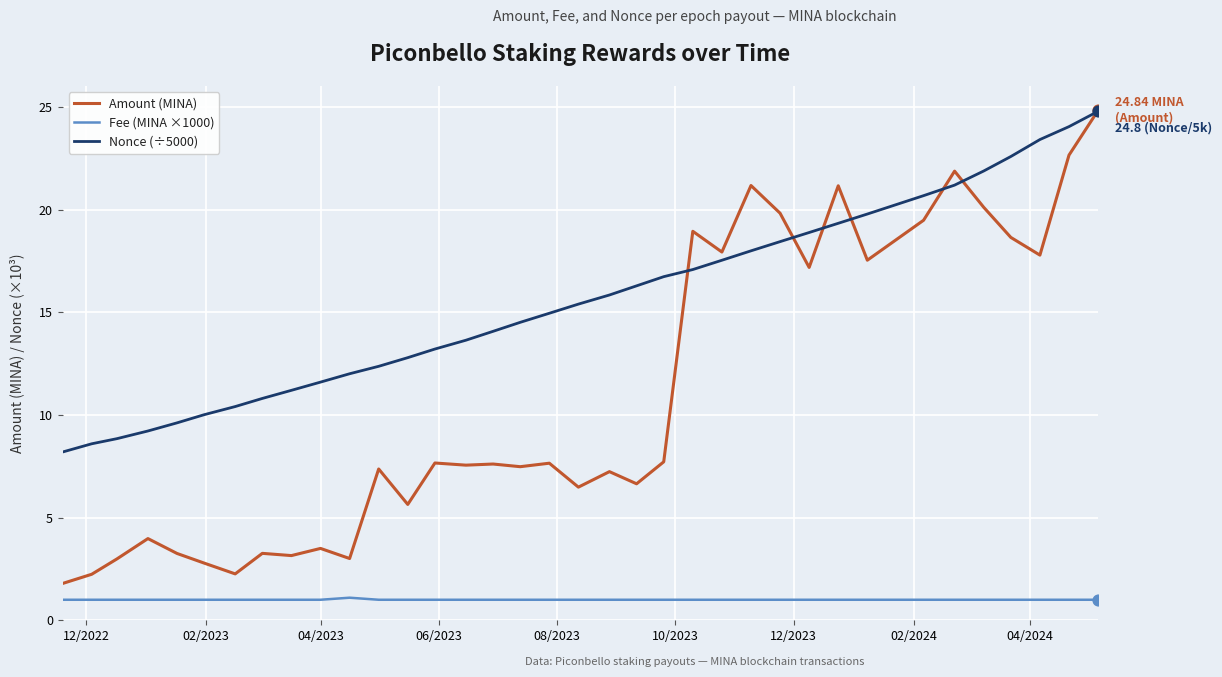

Which series has the widest spread of values?

Amount (MINA)